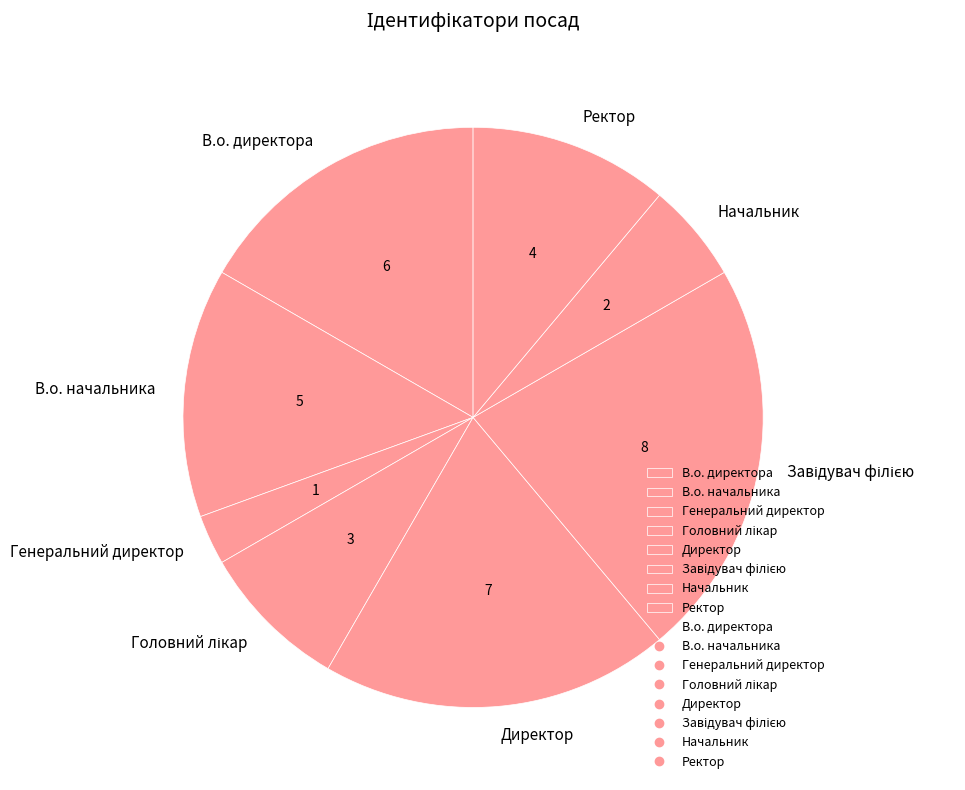

Does В.о. директора account for over 50% of the chart?

No